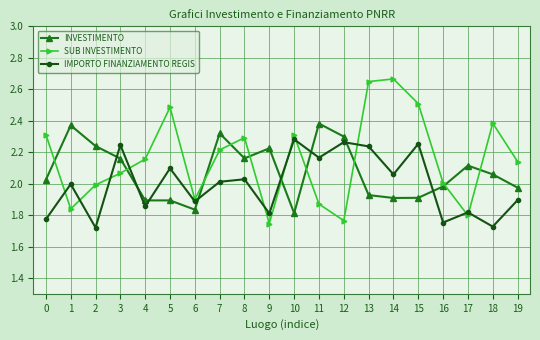

True or false: INVESTIMENTO has a value of 0.9 at 4.

False